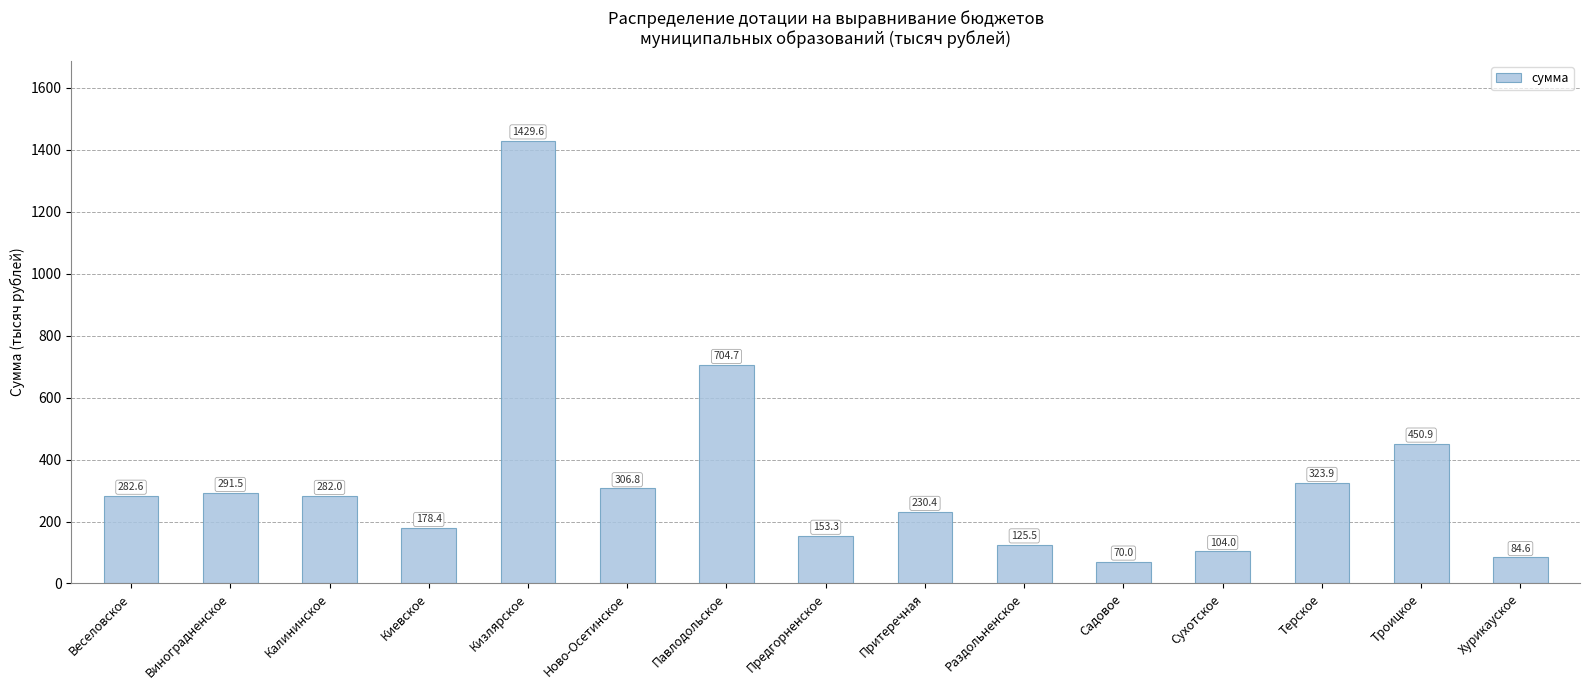

List the labels in order of value, largest first.

Кизлярское, Павлодольское, Троицкое, Терское, Ново-Осетинское, Виноградненское, Веселовское, Калининское, Притеречная, Киевское, Предгорненское, Раздольненское, Сухотское, Хурикауское, Садовое